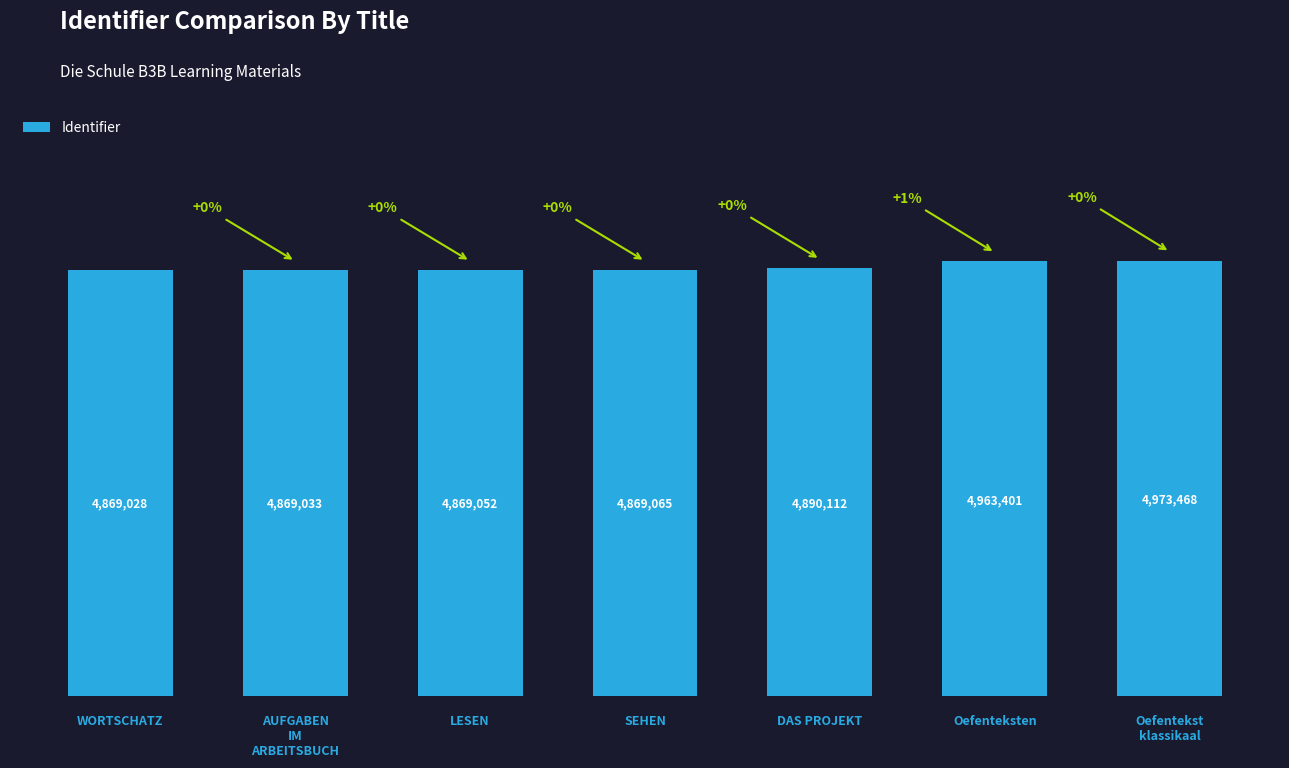

List the labels in order of value, smallest first.

WORTSCHATZ, AUFGABEN
IM
ARBEITSBUCH, LESEN, SEHEN, DAS PROJEKT, Oefenteksten, Oefentekst
klassikaal